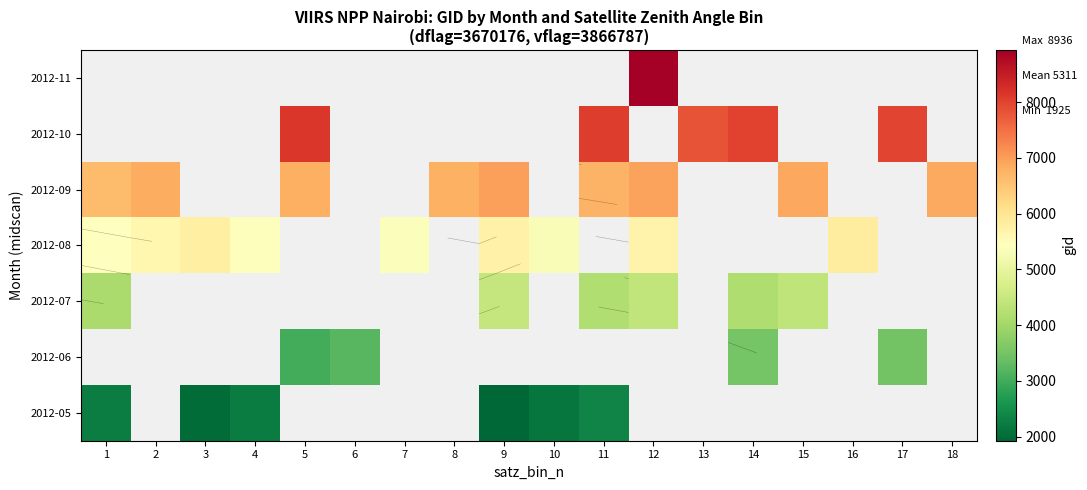

At how many categories does at least one series exceed 6148?

12